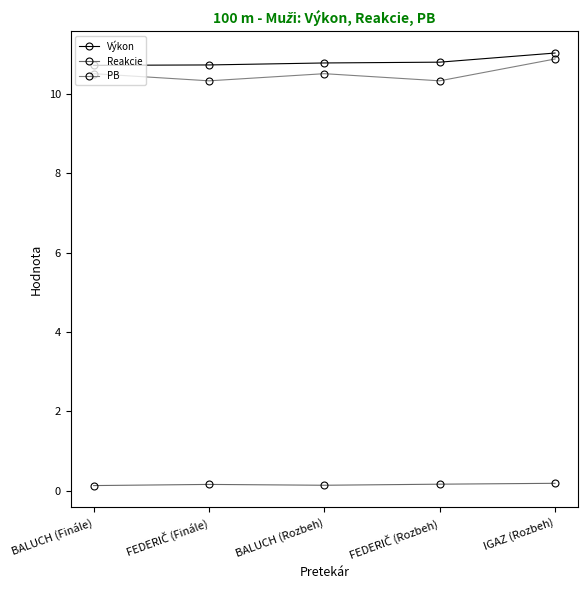

What is the label of the 5th point from the left?

IGAZ (Rozbeh)